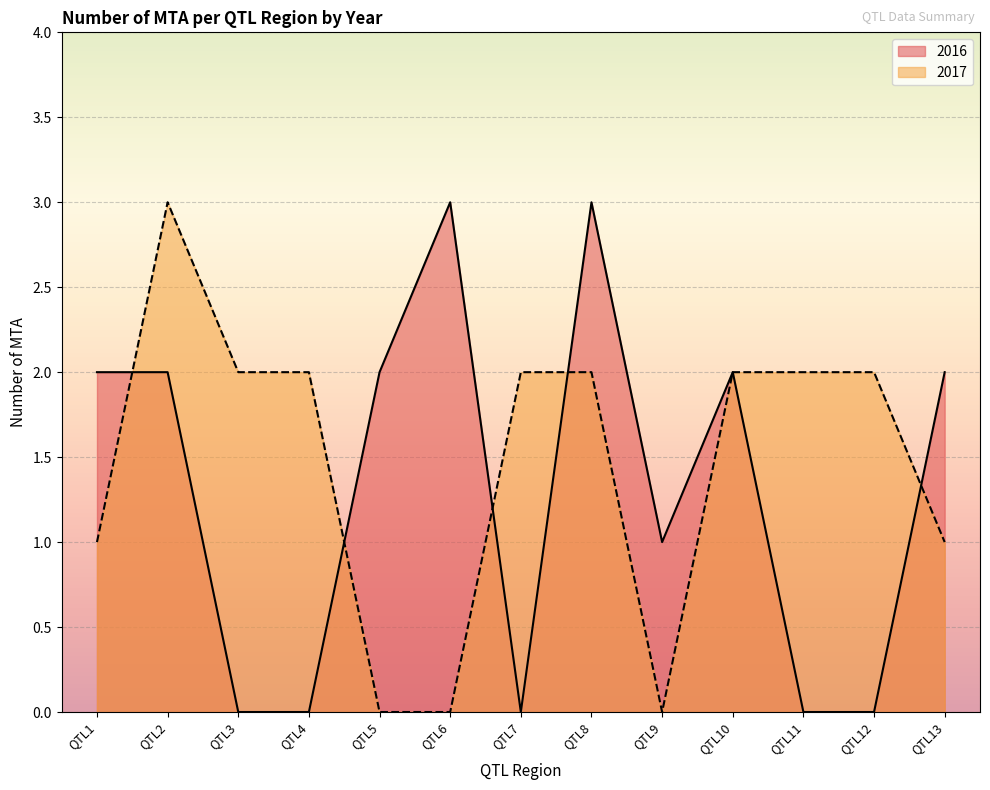

Between which two adjacent categories do 2016 and 2017 first intersect?

QTL1 and QTL2